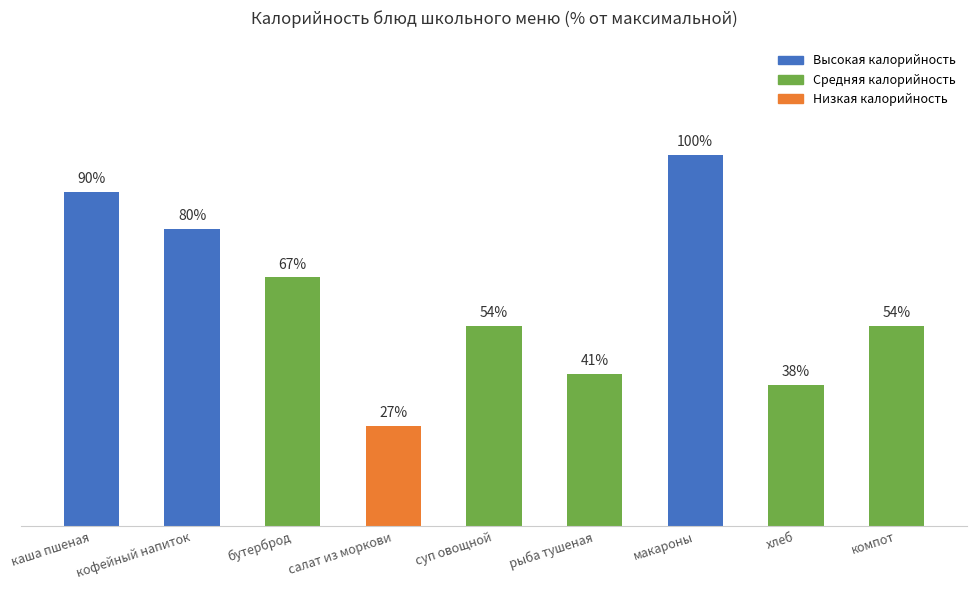

Which label corresponds to the smallest value in the chart?

салат из моркови